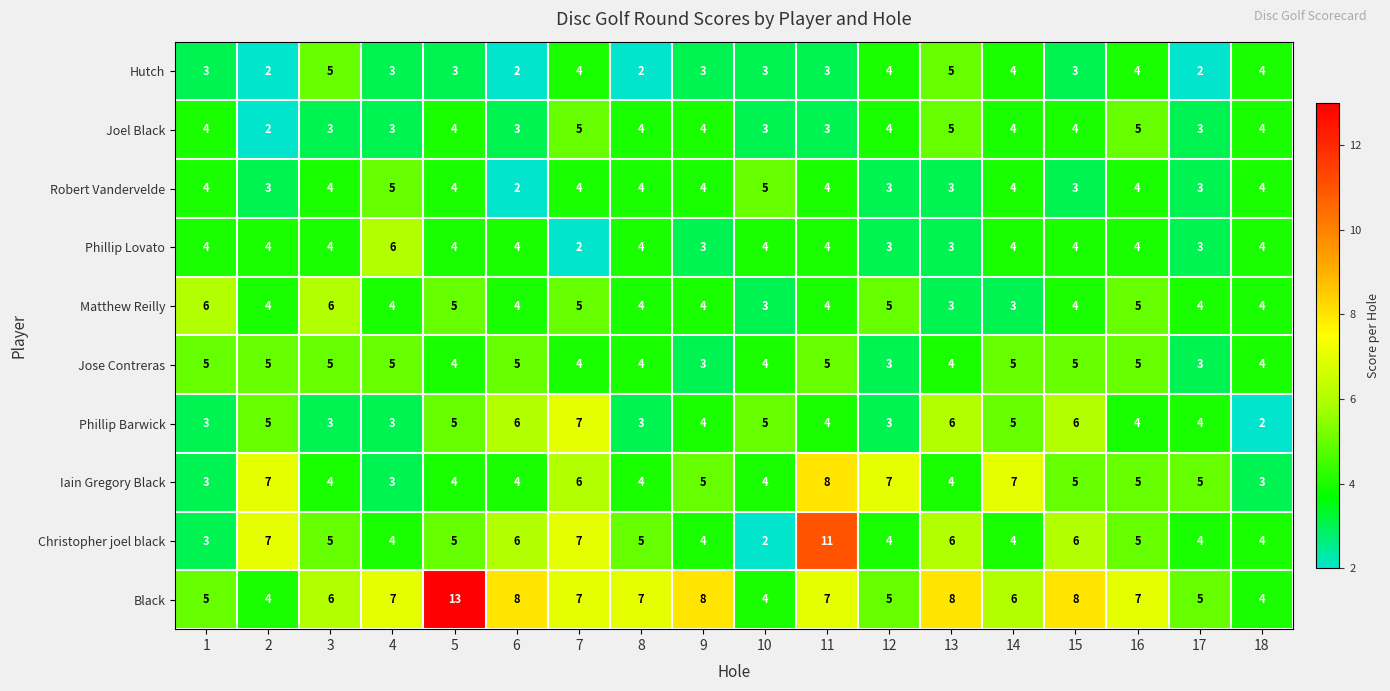

Count the number of data series in this chart.

10